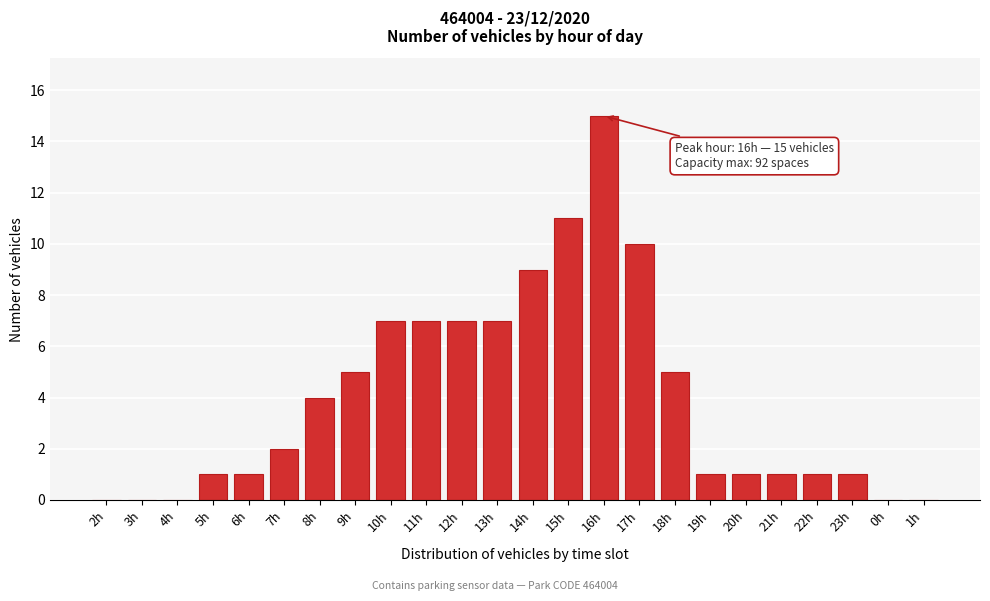

Reading left to right, extract all data points from this chart.

2h=0	3h=0	4h=0	5h=1	6h=1	7h=2	8h=4	9h=5	10h=7	11h=7	12h=7	13h=7	14h=9	15h=11	16h=15	17h=10	18h=5	19h=1	20h=1	21h=1	22h=1	23h=1	0h=0	1h=0